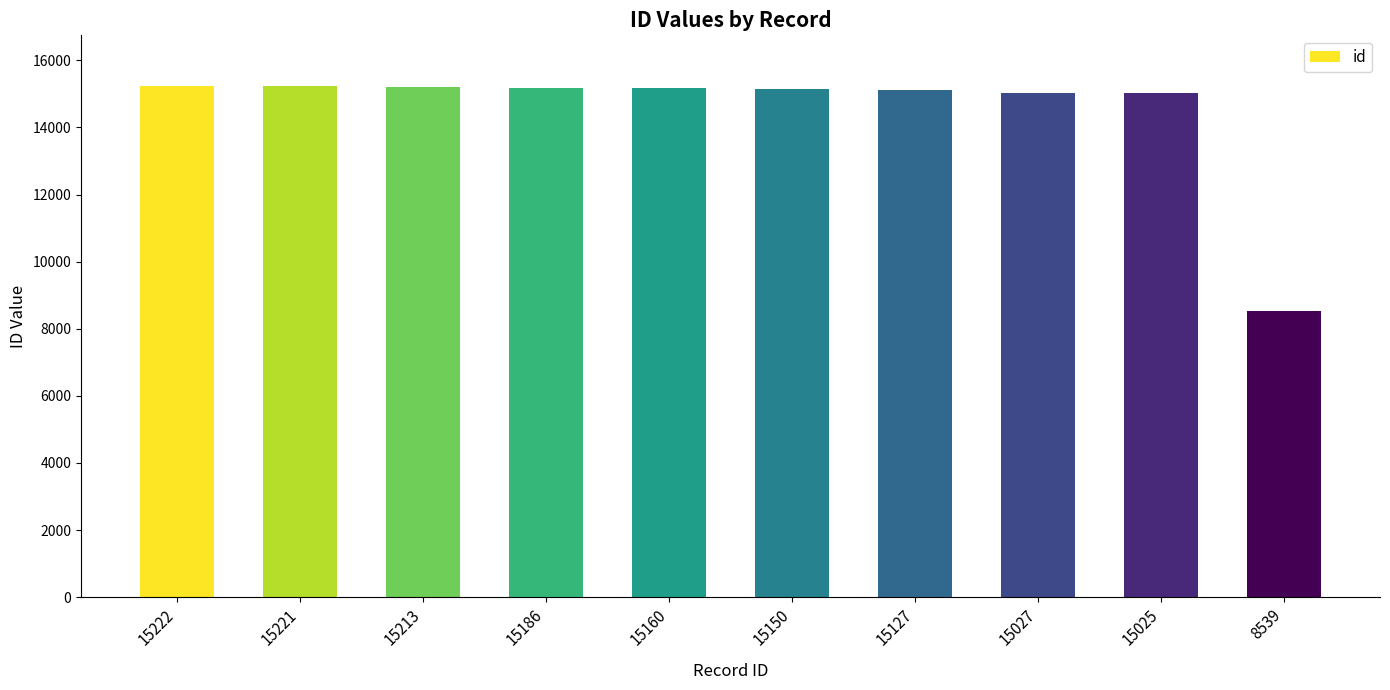

The value at 15150 is 19885. True or false?

False